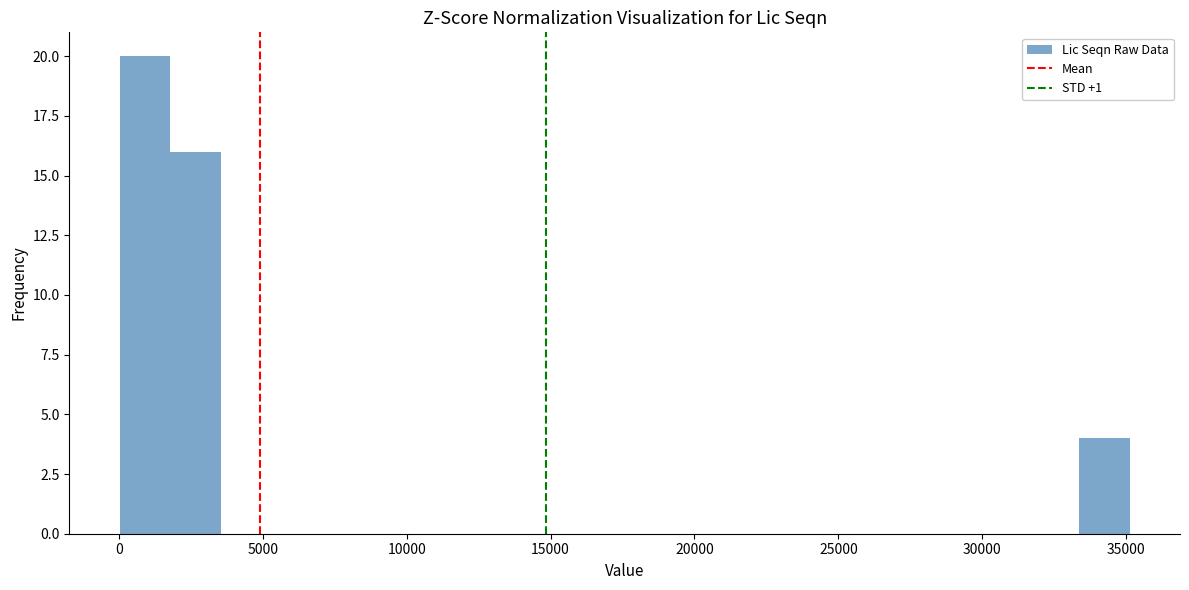

Read against the x-axis, roughly where is the centre of the tallest bar?

1000